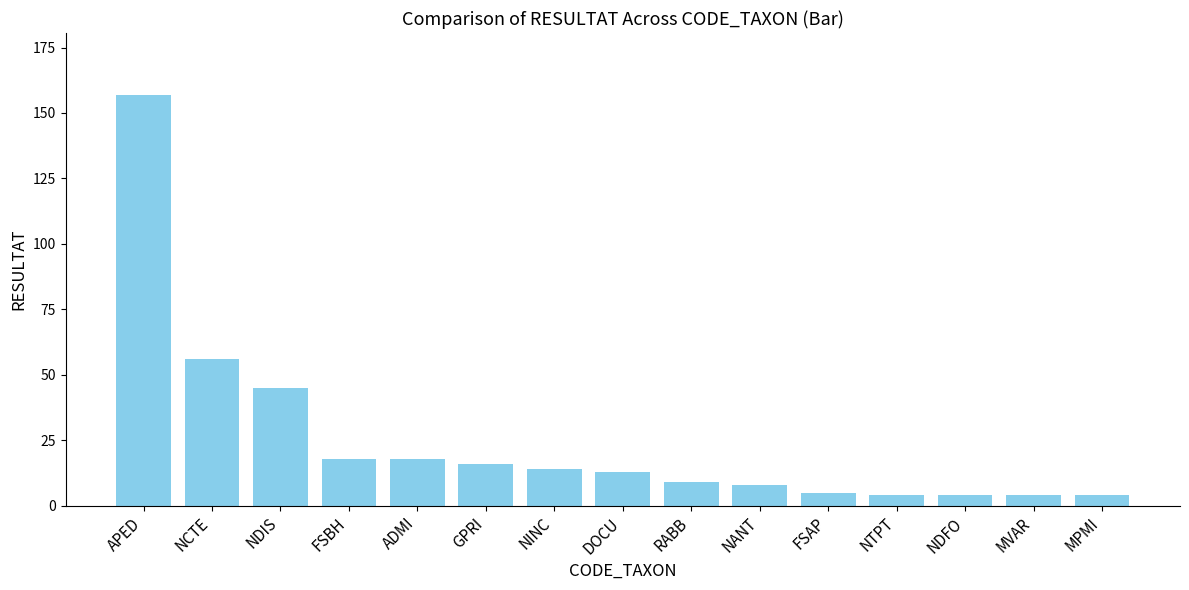

Reading right to left, list all the values displayed in this chart.

MPMI=4	MVAR=4	NDFO=4	NTPT=4	FSAP=5	NANT=8	RABB=9	DOCU=13	NINC=14	GPRI=16	ADMI=18	FSBH=18	NDIS=45	NCTE=56	APED=157